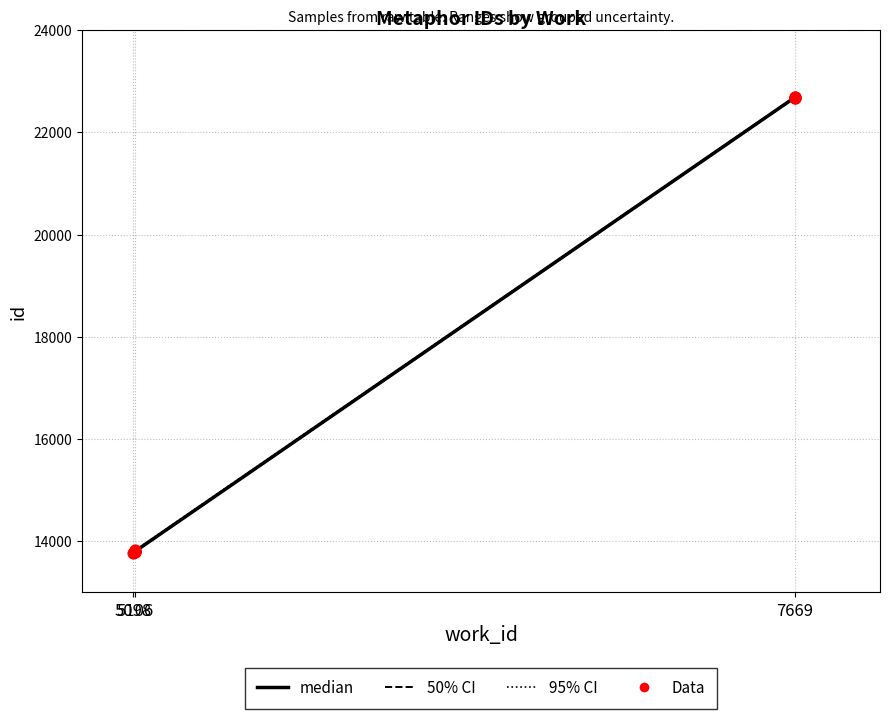

What is the ratio of the value at 5106 to the value at 7669?

0.6